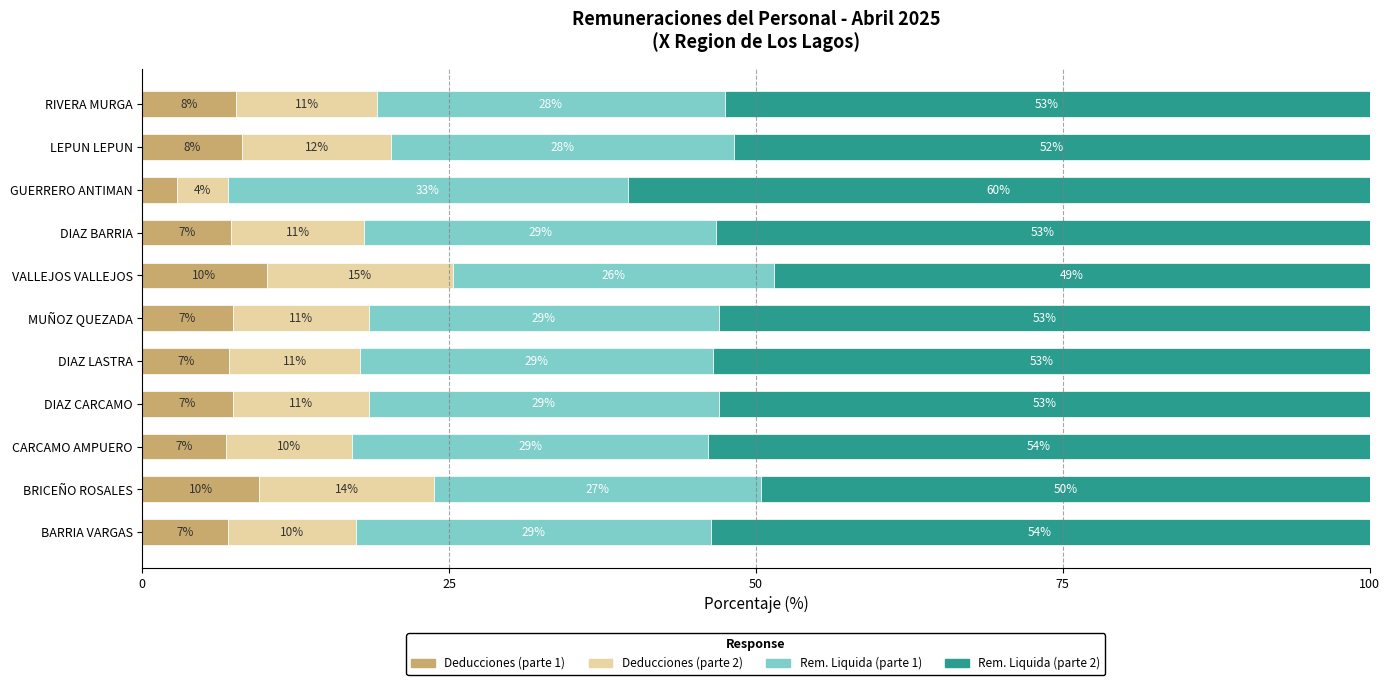

True or false: Deducciones (parte 1) has a value of 7.0 at BARRIA VARGAS.

True